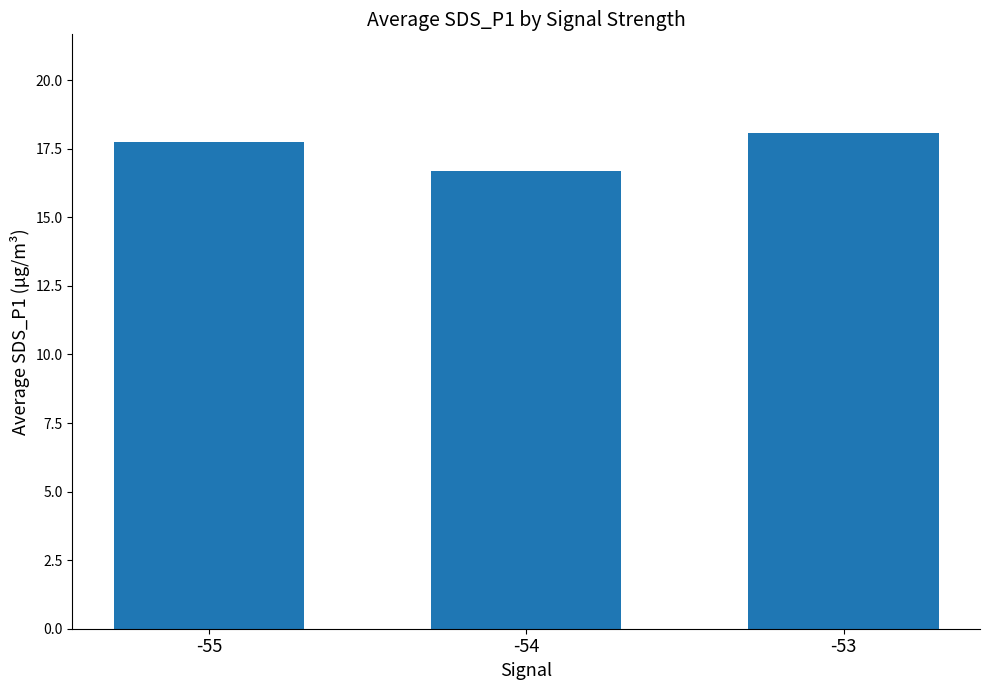

At which label is the value closest to 17?

-54